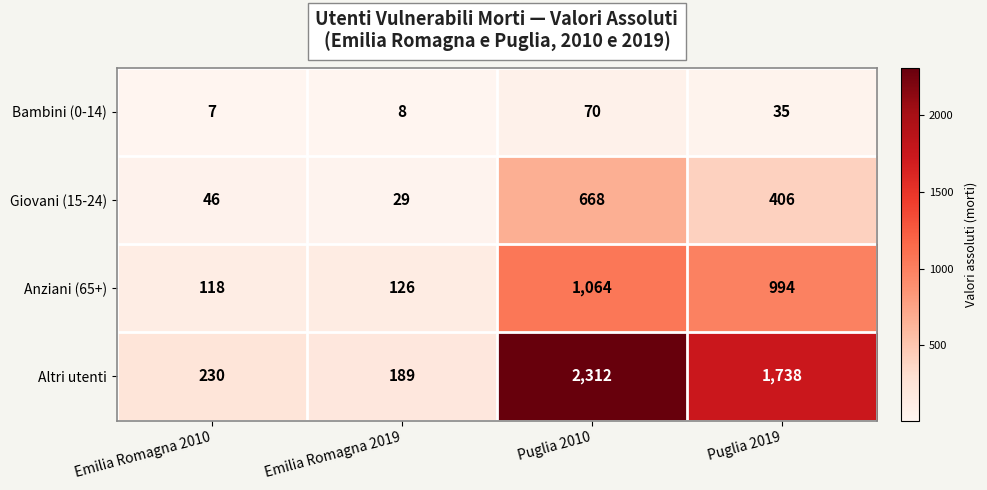

What is the difference between the Bambini (0-14) values at Puglia 2019 and Puglia 2010?

35